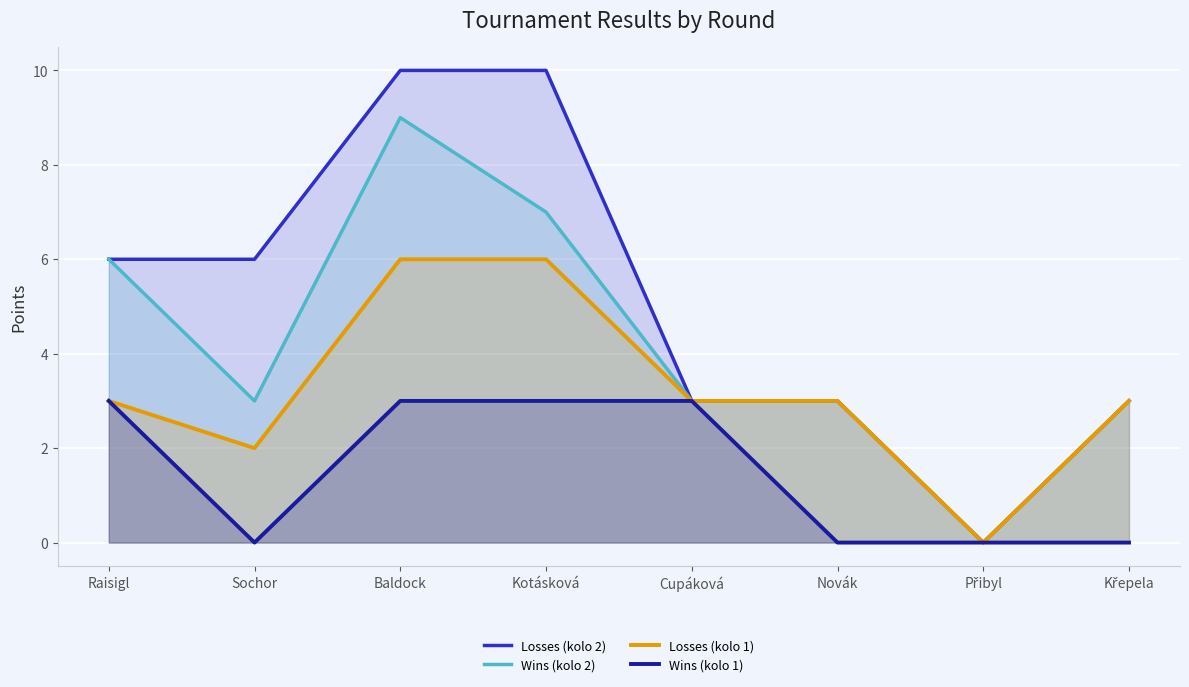

List the labels in order of Losses (kolo 2) value, smallest first.

Přibyl, Cupáková, Novák, Křepela, Raisigl, Sochor, Baldock, Kotásková